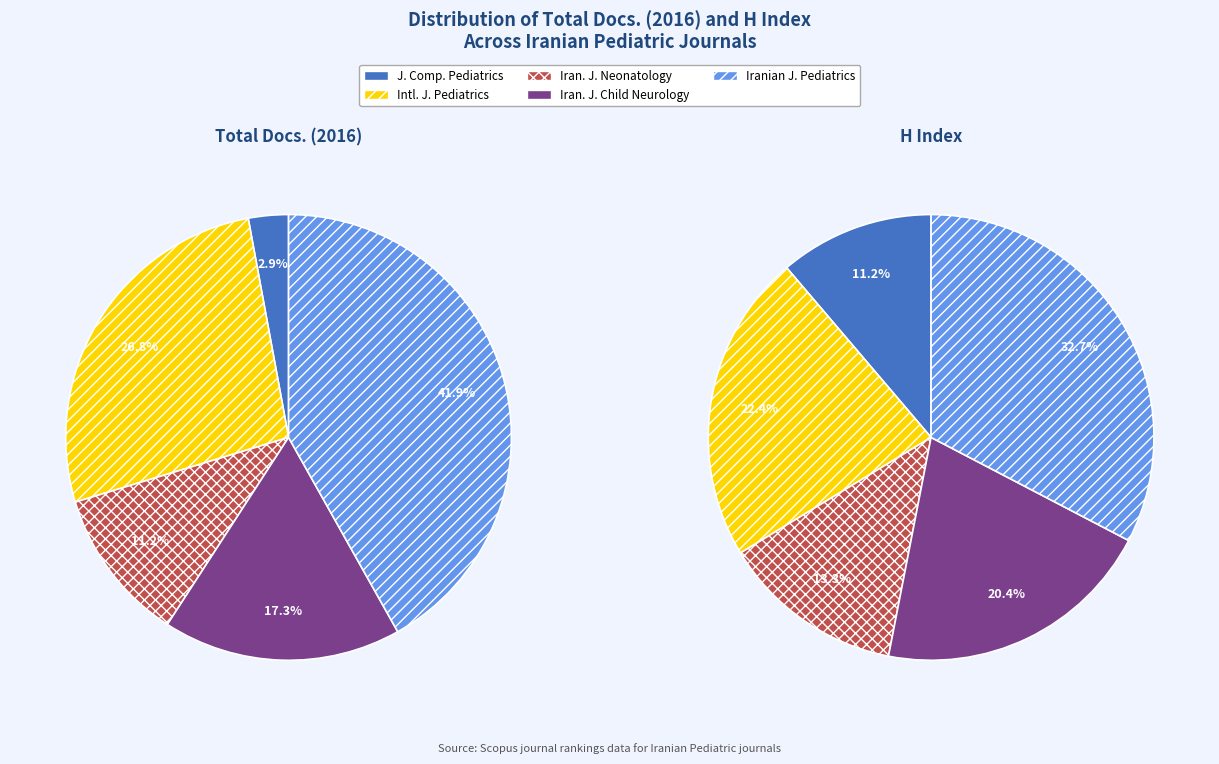

Combined, do Journal of Comprehensive Pediatrics and International Journal of Pediatrics account for over 50%?

No